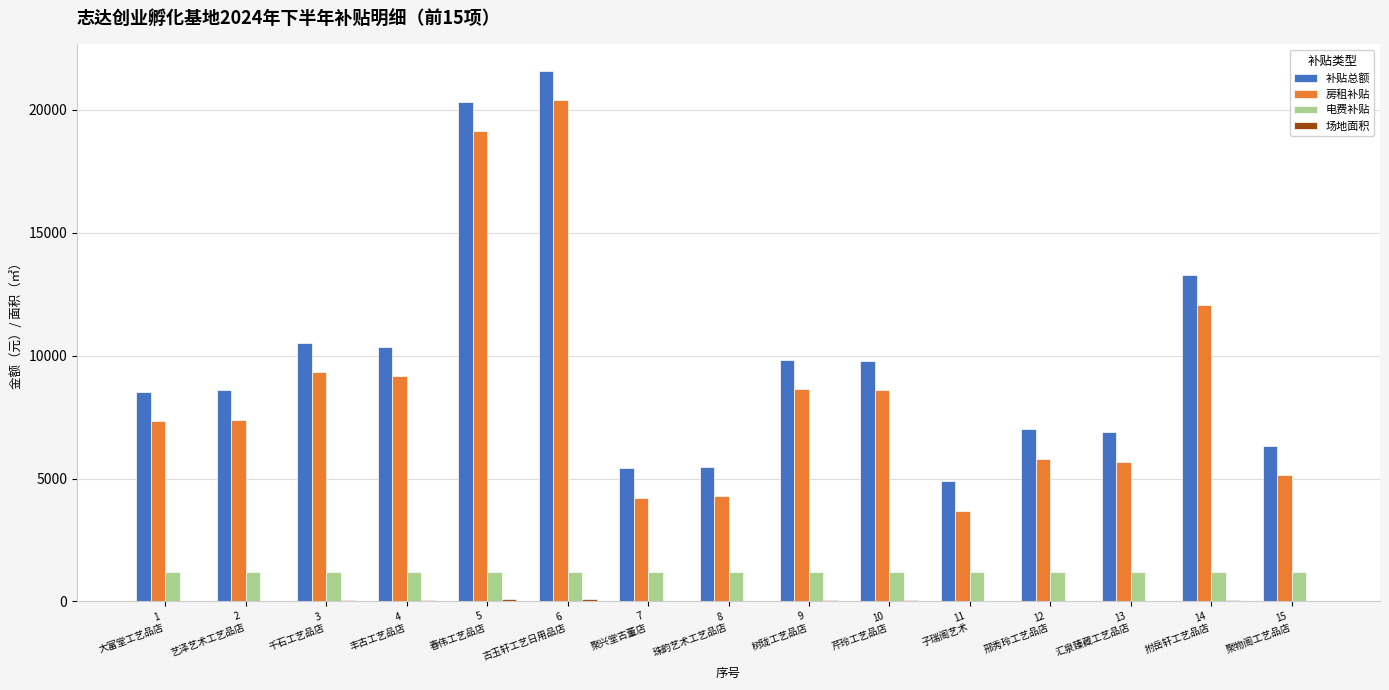

What is the sum of all 房租补贴 values?

130763.2